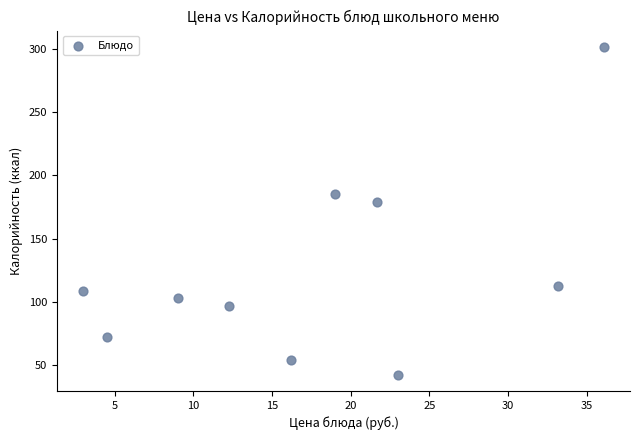

What is the range of Y values (max minus min)?

258.7